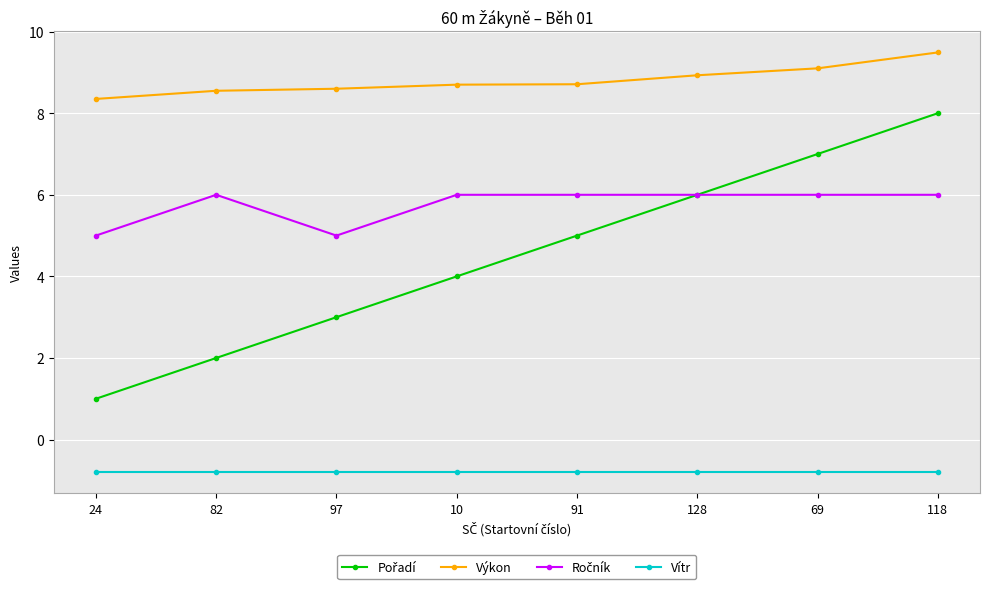

What position from the right is 69?

2